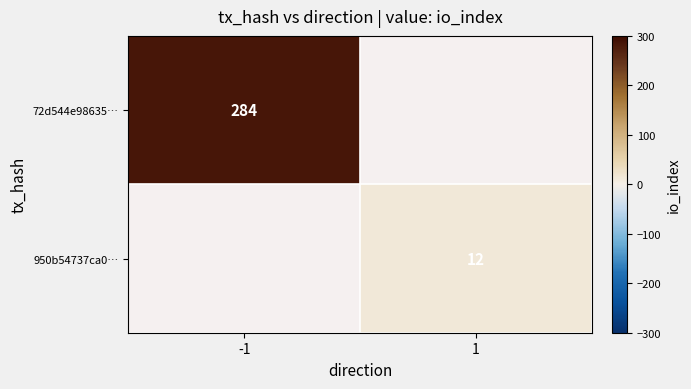

True or false: 72d544e98635… has a value of 284 at -1.

True